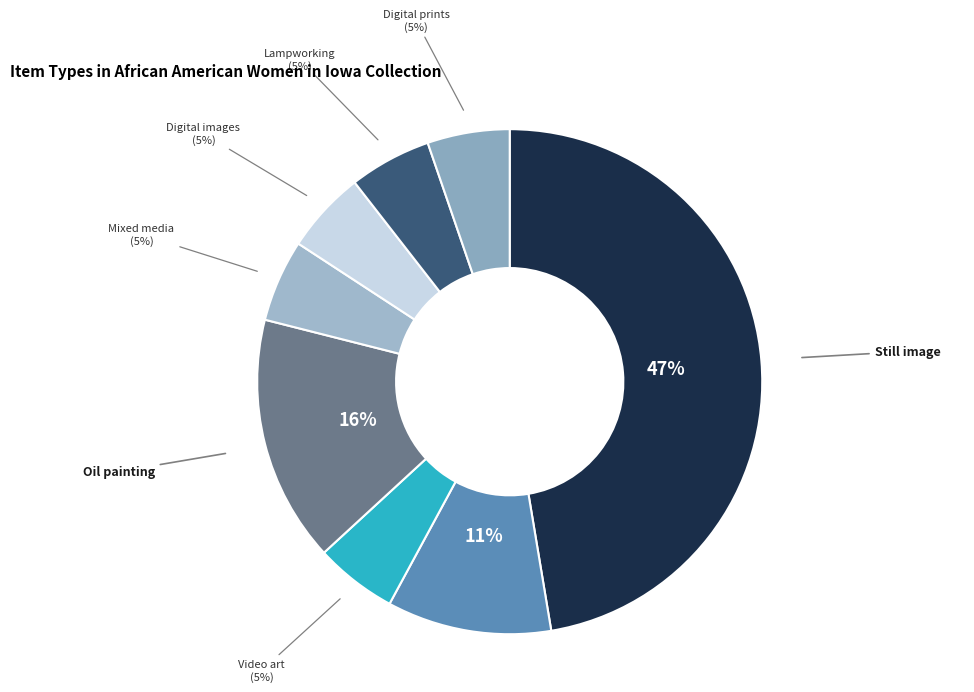

To the nearest percent, what is the average slice percentage?

12%